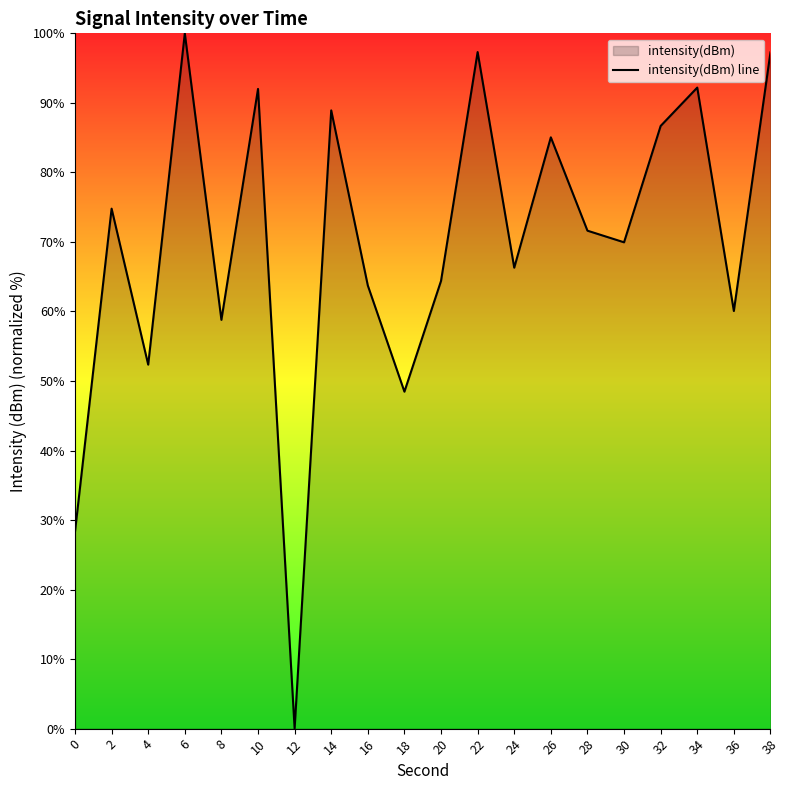

At which category does the chart reach its minimum across all series?

12